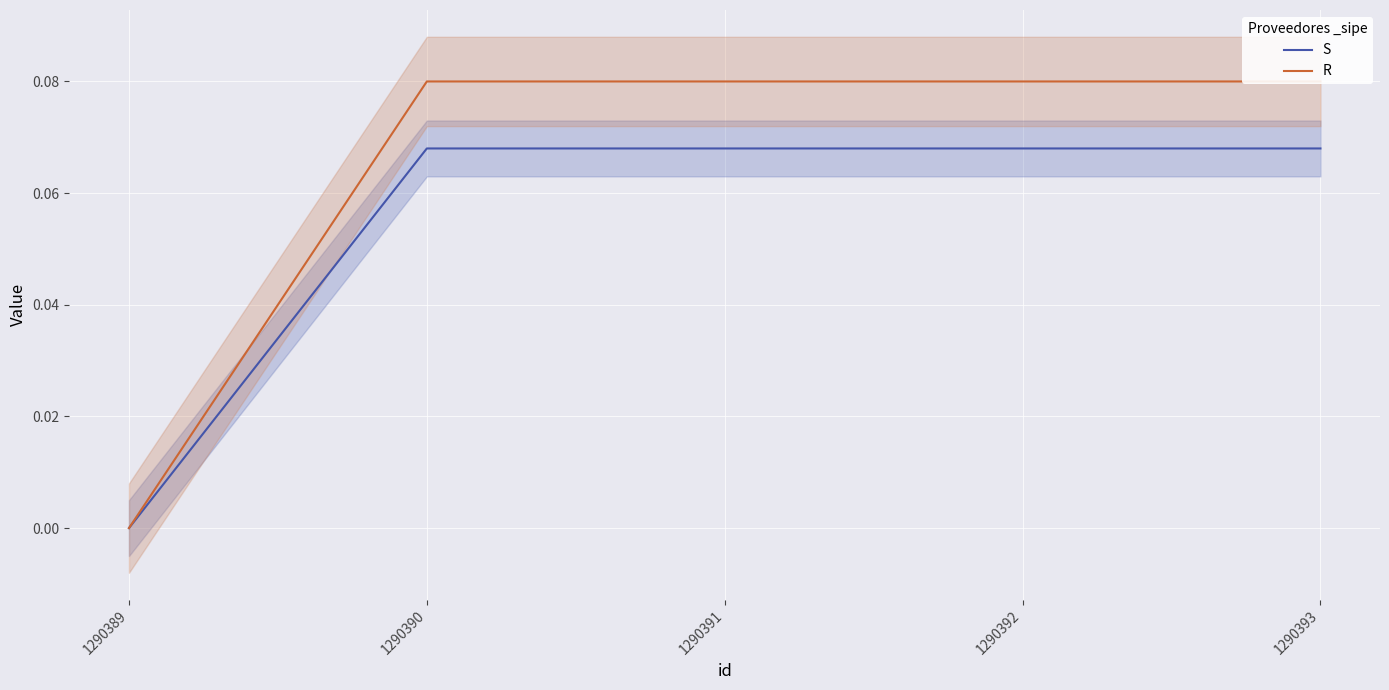

True or false: S and R cross at least once.

False